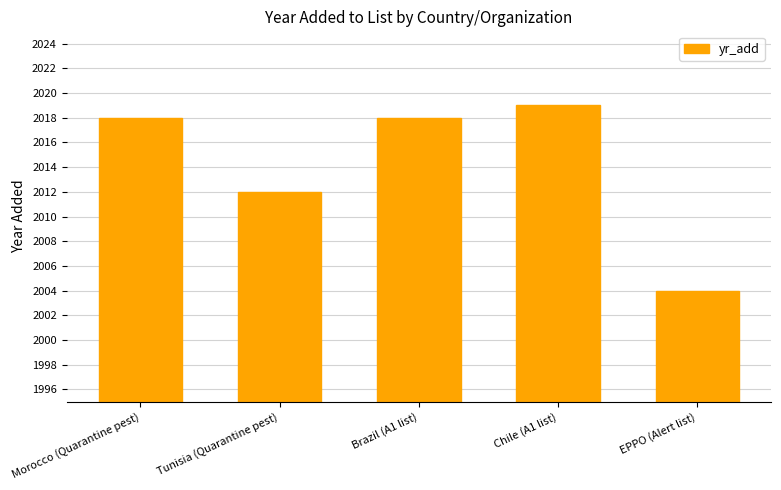

How many data points does each series have?

5